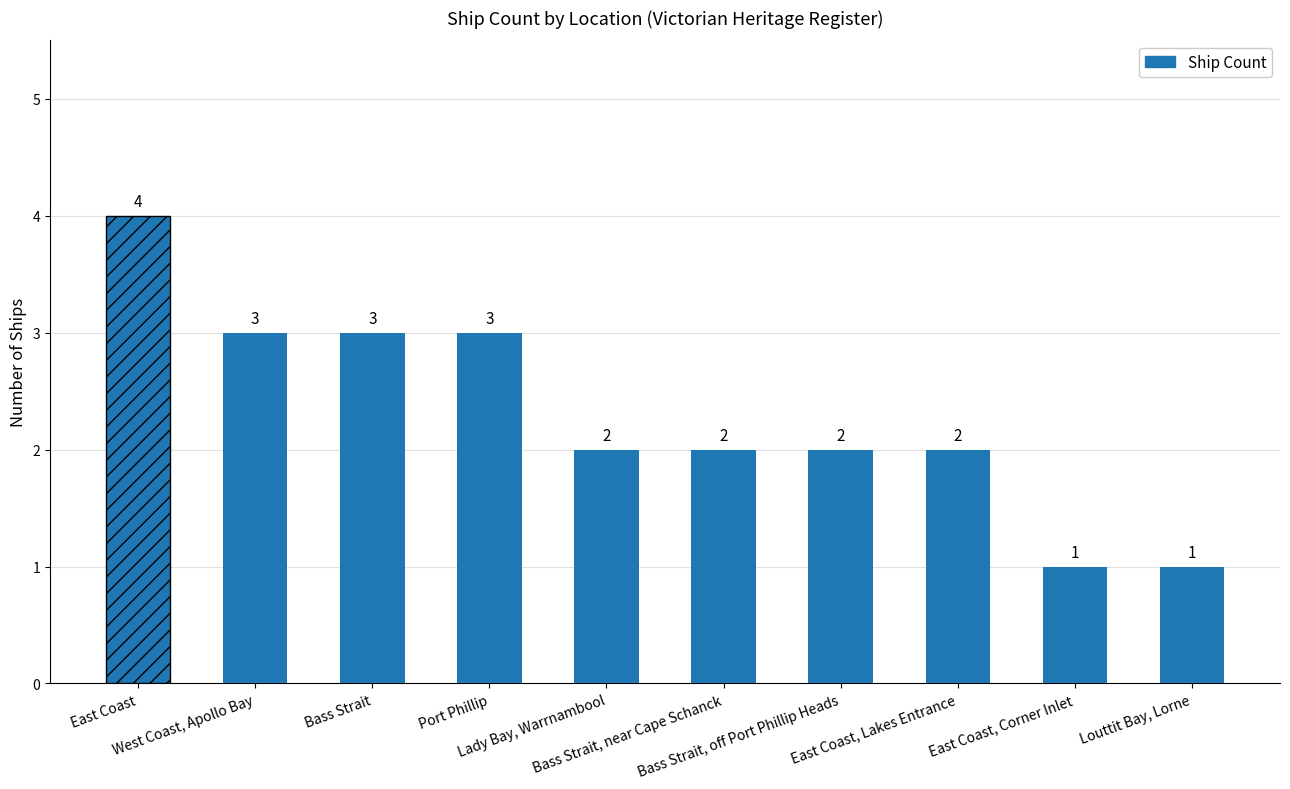

What is the average value?

2